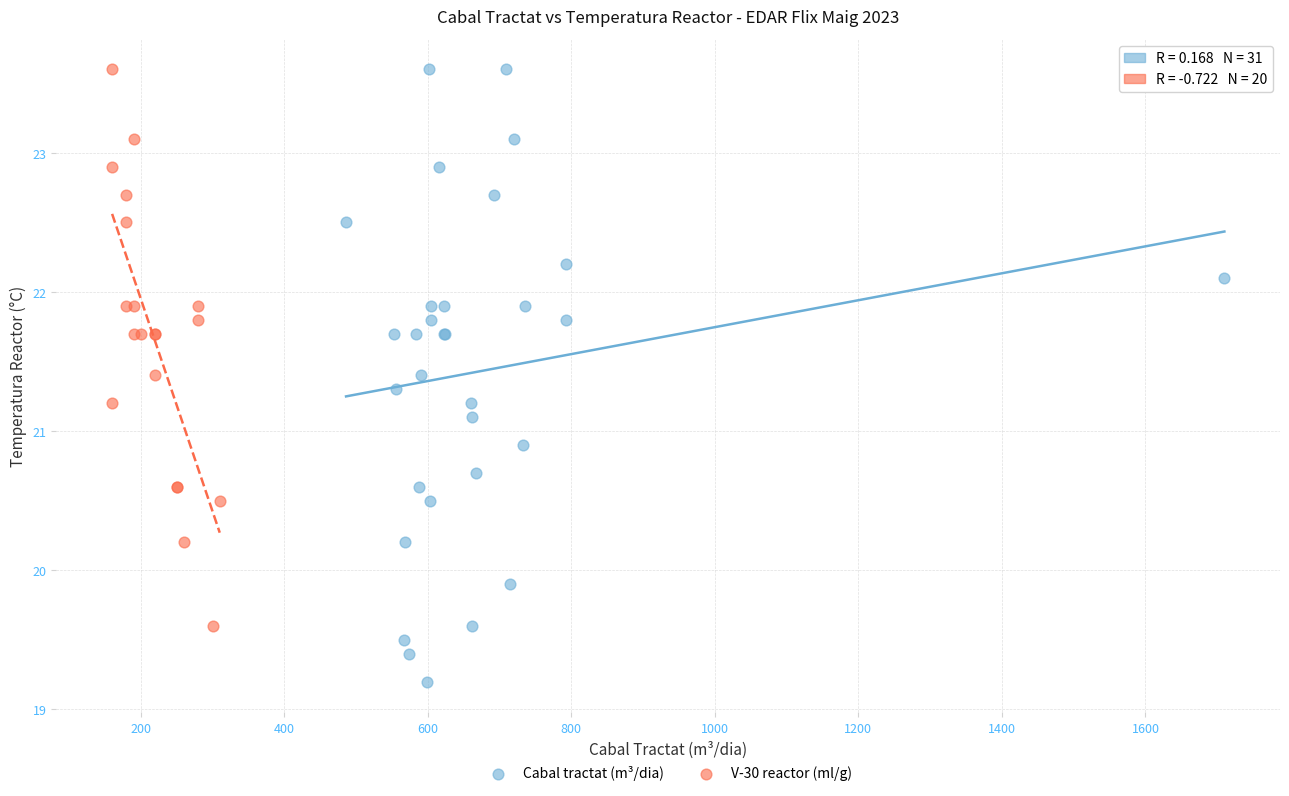

Which series has the widest spread of Y values?

Cabal tractat (m³/dia)